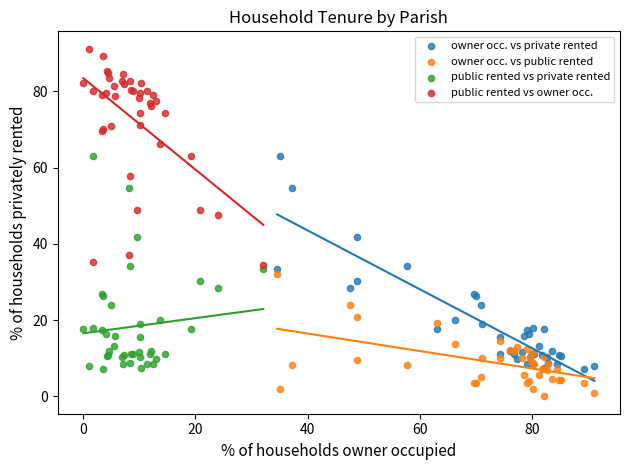

Which series contains the lowest Y value?

owner occ. vs public rented